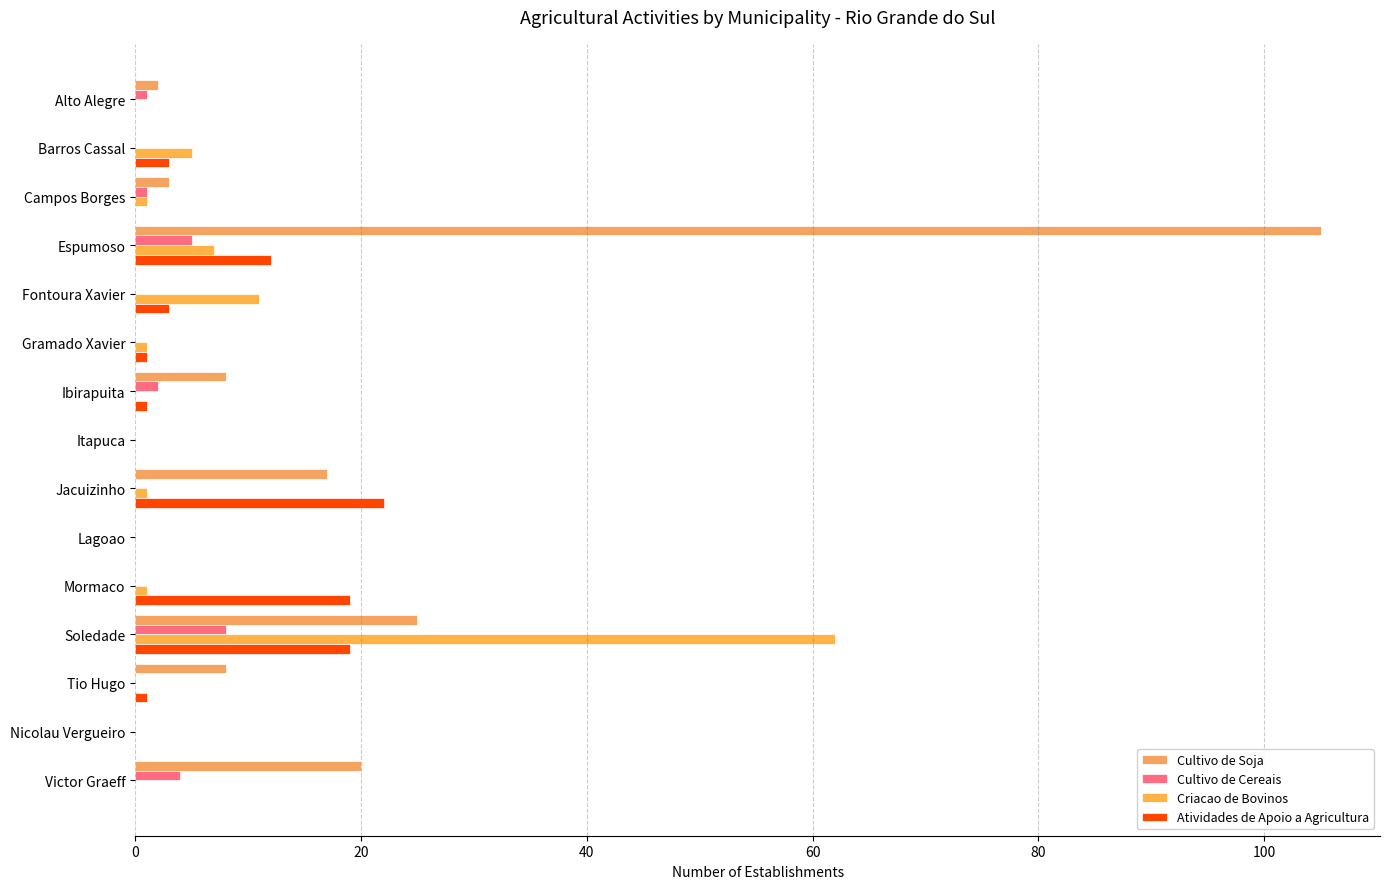

Reading right to left, list all the values displayed in this chart.

Cultivo de Soja: 20	0	8	25	0	0	17	0	8	0	0	105	3	0	2
Cultivo de Cereais: 4	0	0	8	0	0	0	0	2	0	0	5	1	0	1
Criacao de Bovinos: 0	0	0	62	1	0	1	0	0	1	11	7	1	5	0
Atividades de Apoio a Agricultura: 0	0	1	19	19	0	22	0	1	1	3	12	0	3	0